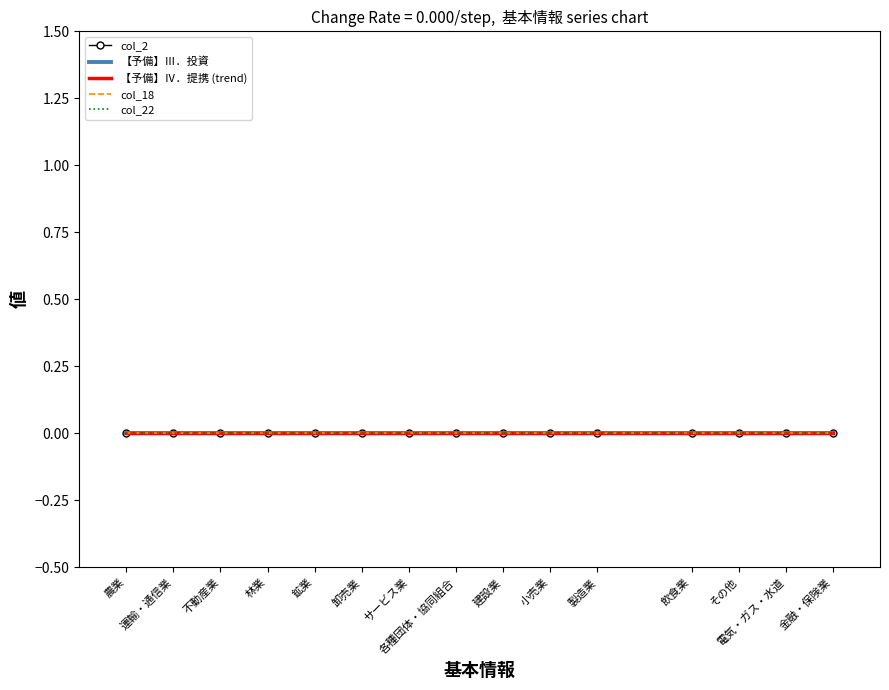

True or false: col_18 has a value of 0 at 不動産業.

True